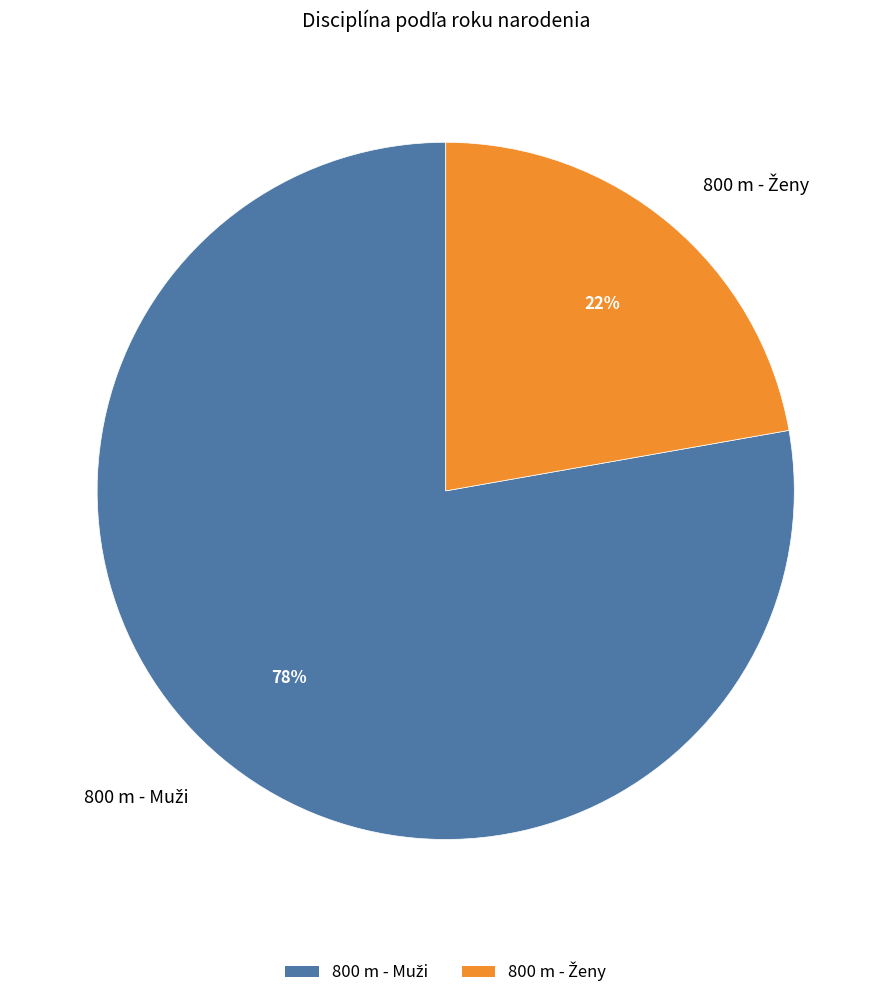

To the nearest percent, what is the difference between the largest and smallest slice percentages?

56%